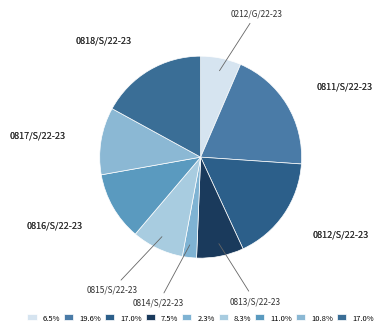

Count the number of slices in the pie.

9